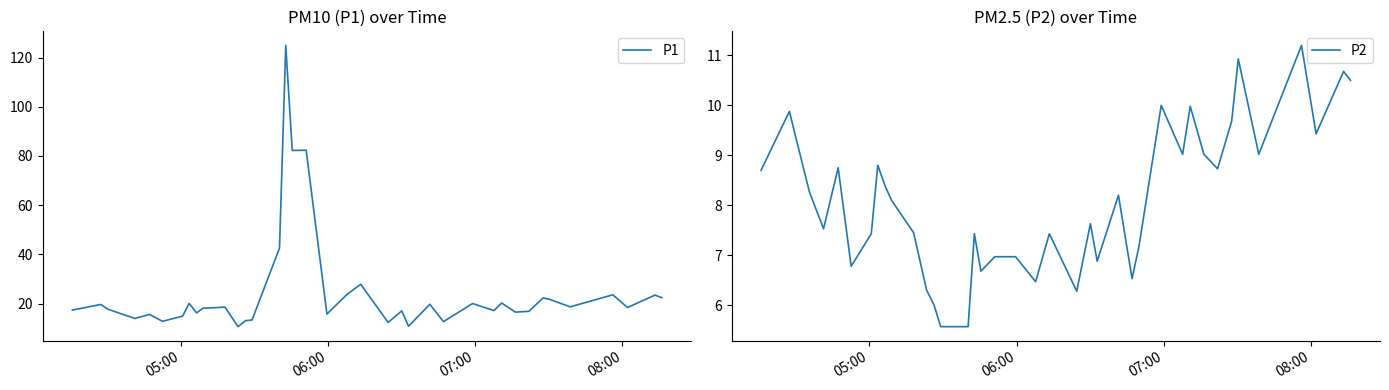

True or false: P2 and P1 intersect in this chart.

False